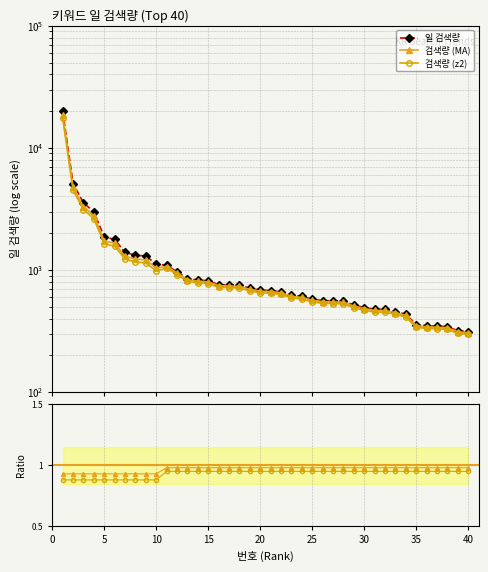

Reading left to right, list all the values displayed in this chart.

1=19957	2=5107	3=3550	4=2993	5=1860	6=1780	7=1393	8=1321	9=1299	10=1117	11=1089	12=966	13=848	14=827	15=815	16=759	17=754	18=749	19=708	20=684	21=678	22=663	23=623	24=607	25=577	26=561	27=559	28=555	29=517	30=492	31=476	32=475	33=456	34=434	35=357	36=349	37=347	38=343	39=318	40=312